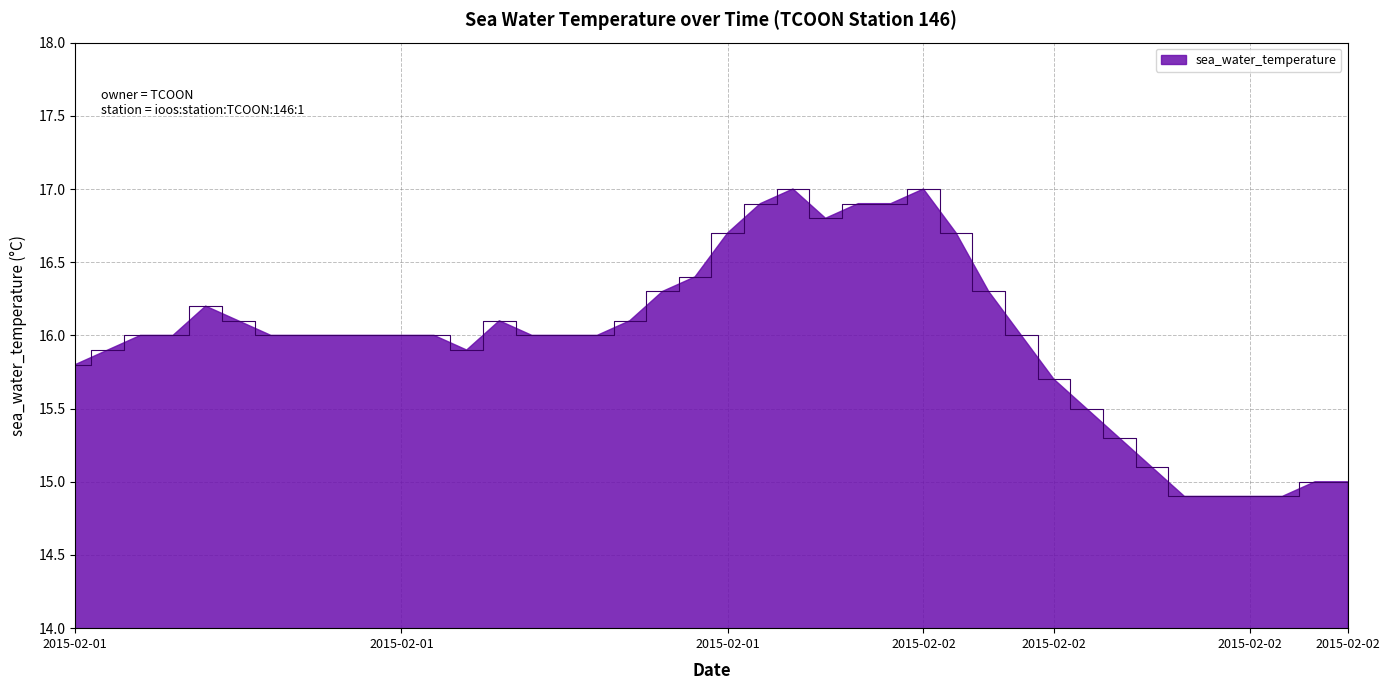

What is the maximum value shown in the chart?

17.0